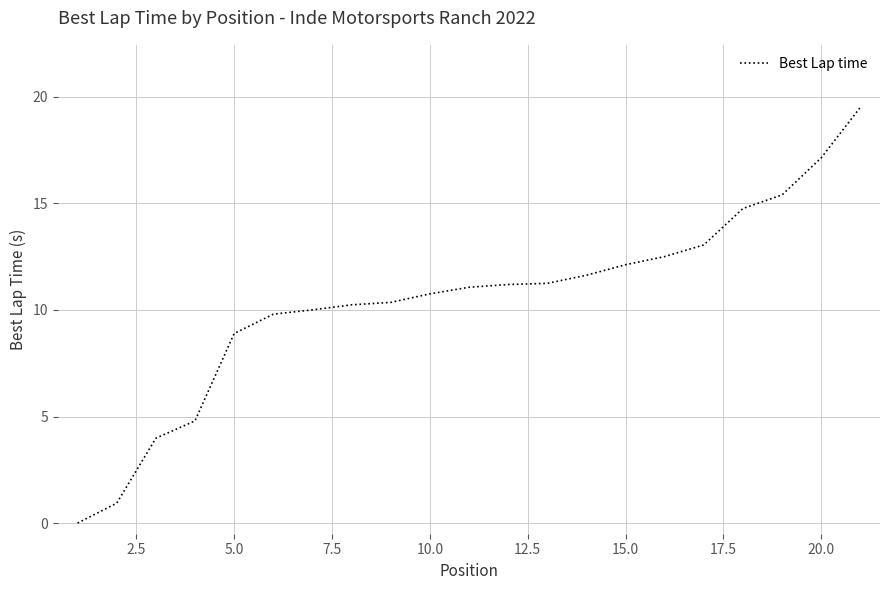

What is the difference between the maximum and minimum values?

19.5